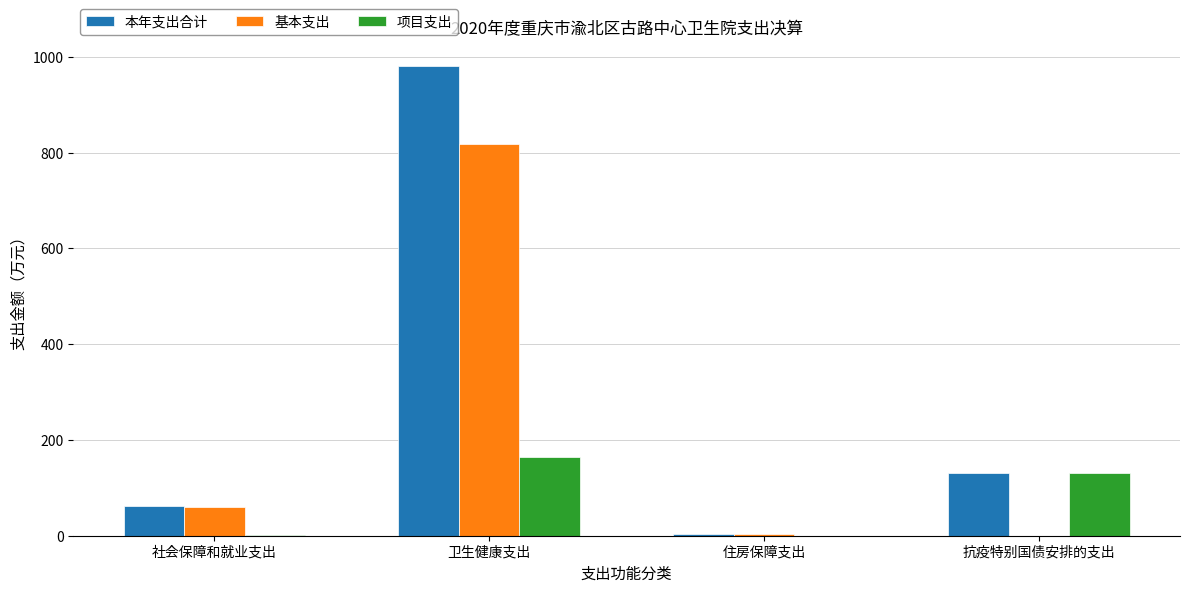

Between 卫生健康支出 and 住房保障支出, which series saw the biggest shift?

本年支出合计